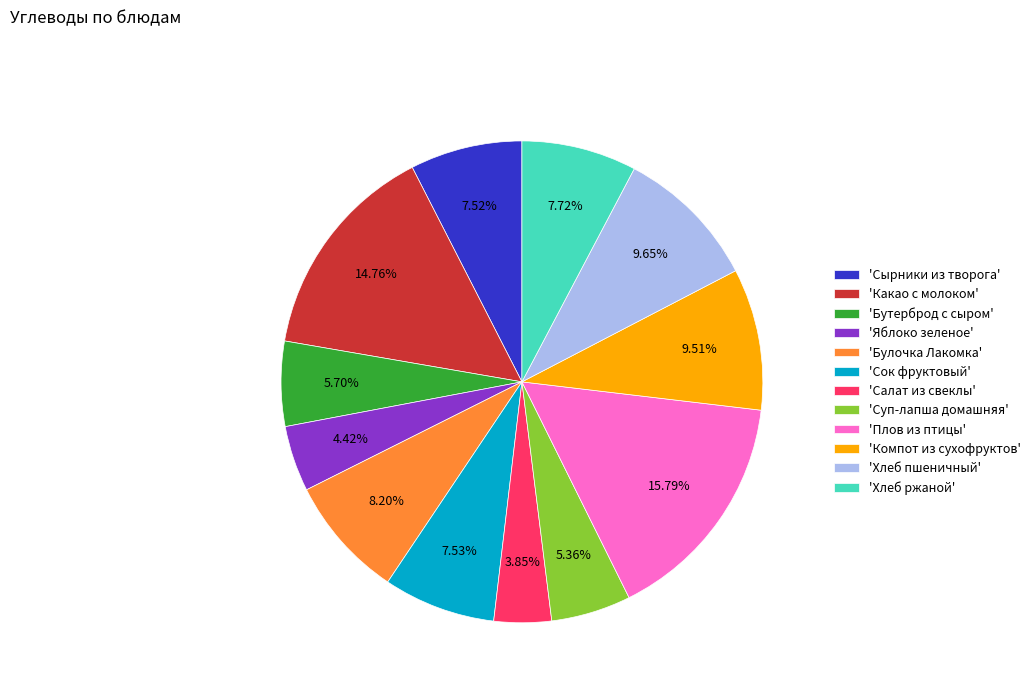

Is the sum of 'Суп-лапша домашняя' and 'Сырники из творога' greater than half?

No